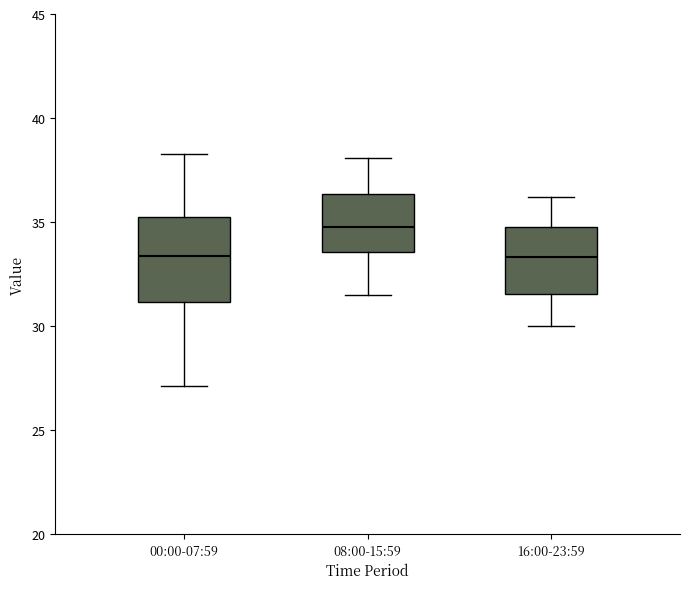

Reading left to right, read every box against the y-axis: the position of its median line, the range the box covers, and the ends of its whiskers. The values are not printed on the chart, so give them approximately, as read against the axis.

00:00-07:59: median 33.5, box 31.0 to 35.0, whiskers 27.0 to 38.5
08:00-15:59: median 35.0, box 33.5 to 36.5, whiskers 31.5 to 38.0
16:00-23:59: median 33.5, box 31.5 to 35.0, whiskers 30.0 to 36.0